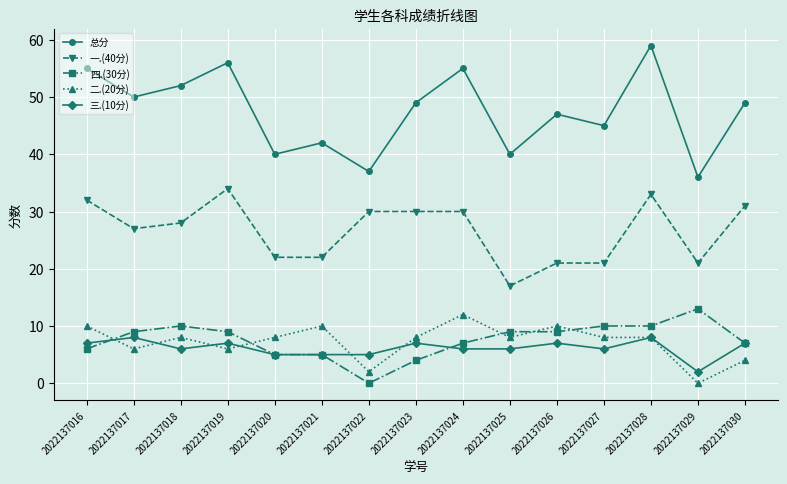

What is the minimum value for 一.(40分)?

17